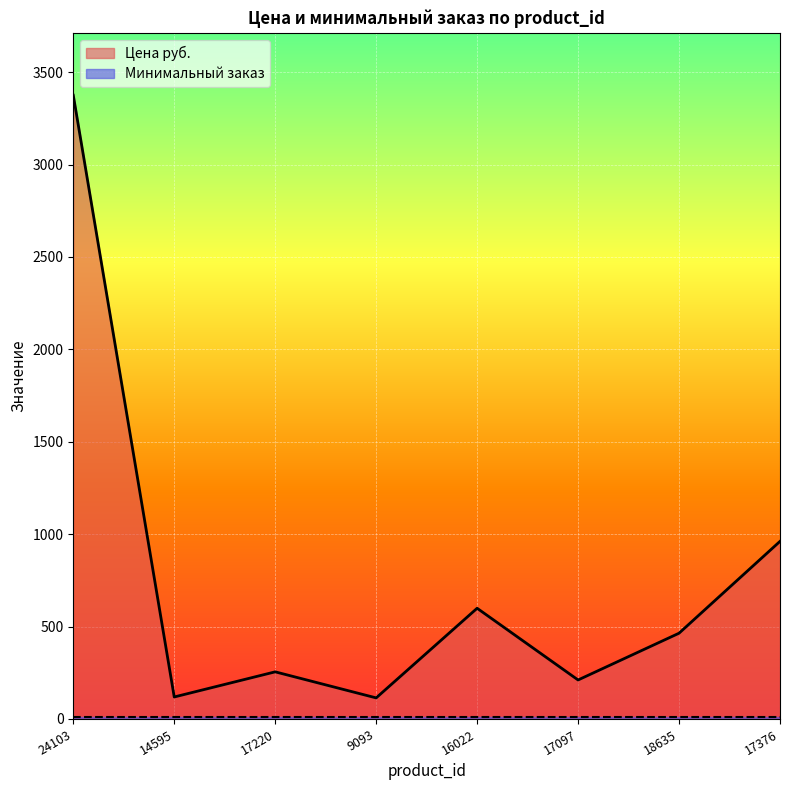

What is the approximate value at 18635, to the nearest 100?

500